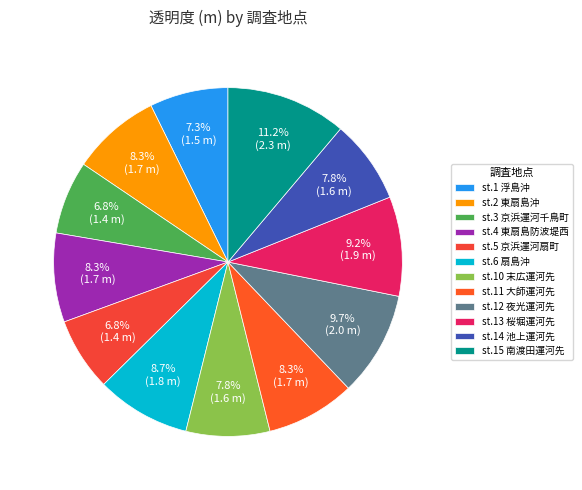

Is st.6 扇島沖 the majority of the pie?

No